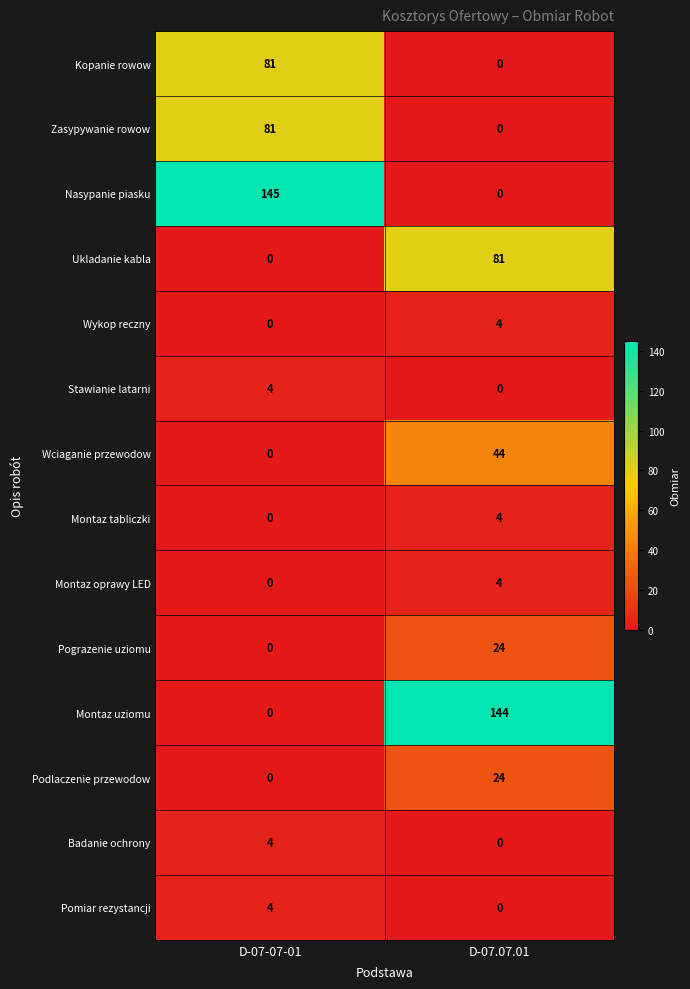

What is the approximate value of Montaz tabliczki at D-07.07.01?

4